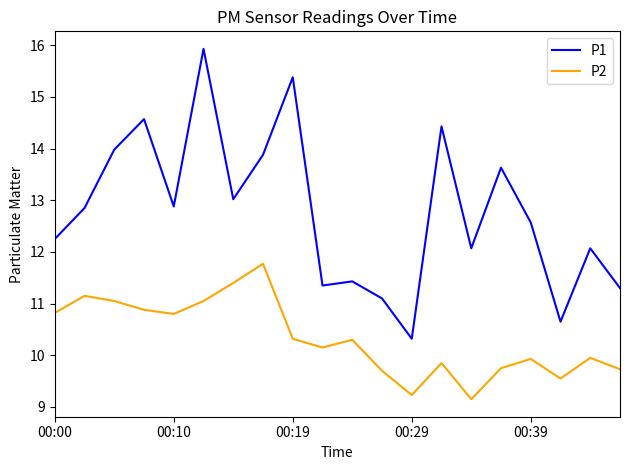

Which series has the largest total across all categories?

P1